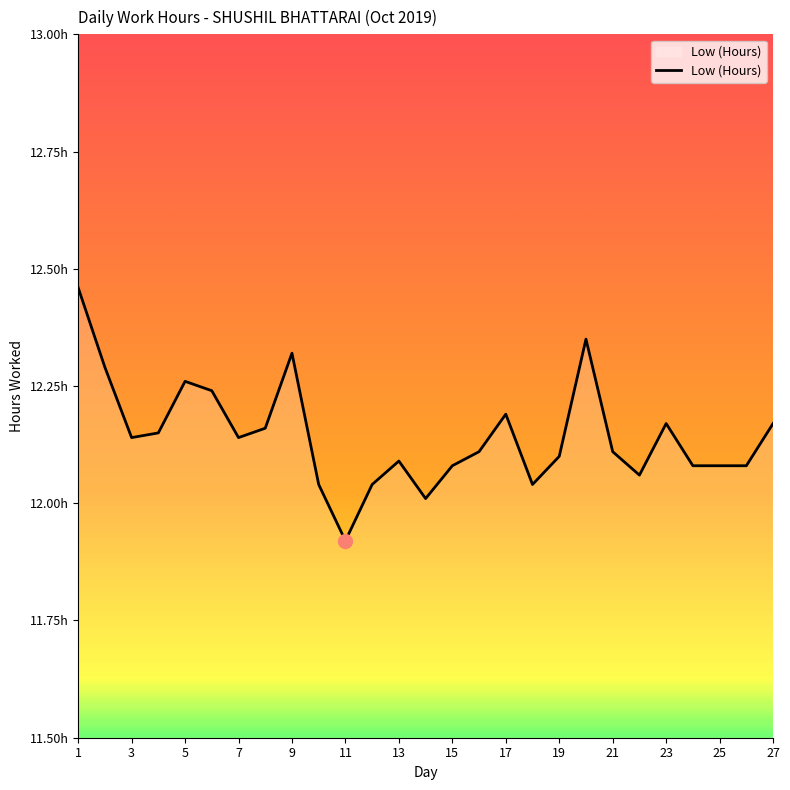

What is the value of the 21st point from the left?

12.1